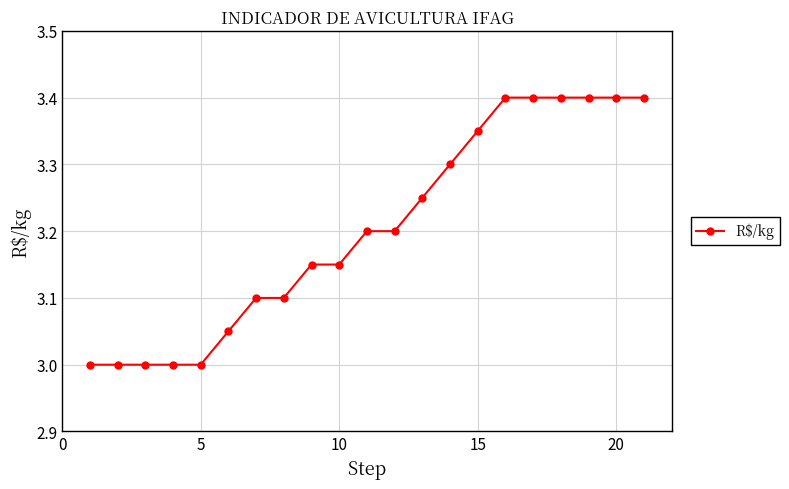

What is the difference between the maximum and second lowest values?

0.4